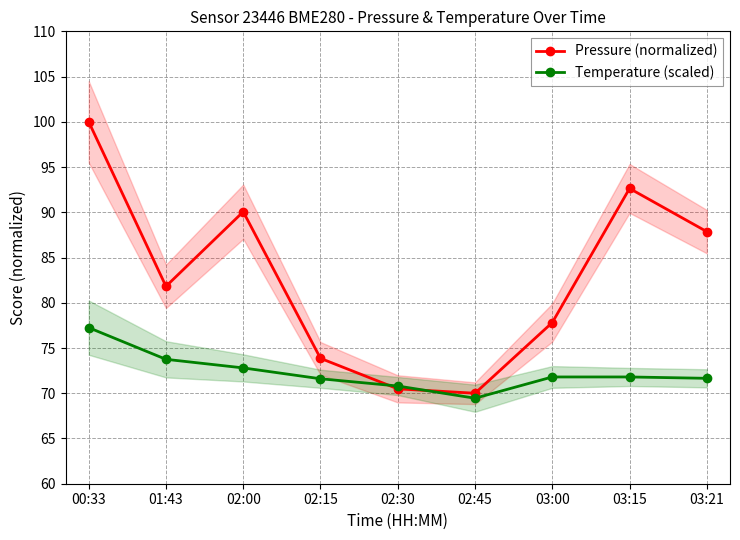

The value of Pressure (normalized) at 03:00 is 77.8. True or false?

True